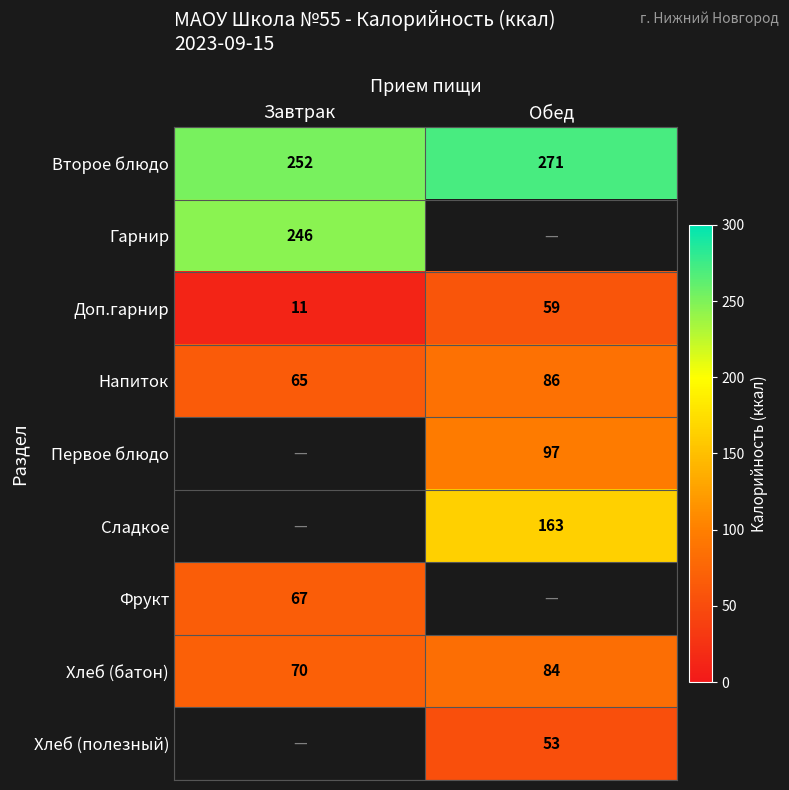

How many series are shown in this chart?

9